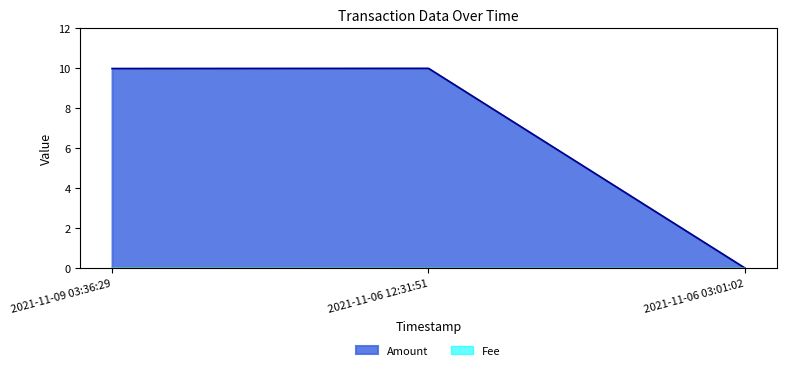

What position from the right is 2021-11-06 12:31:51?

2